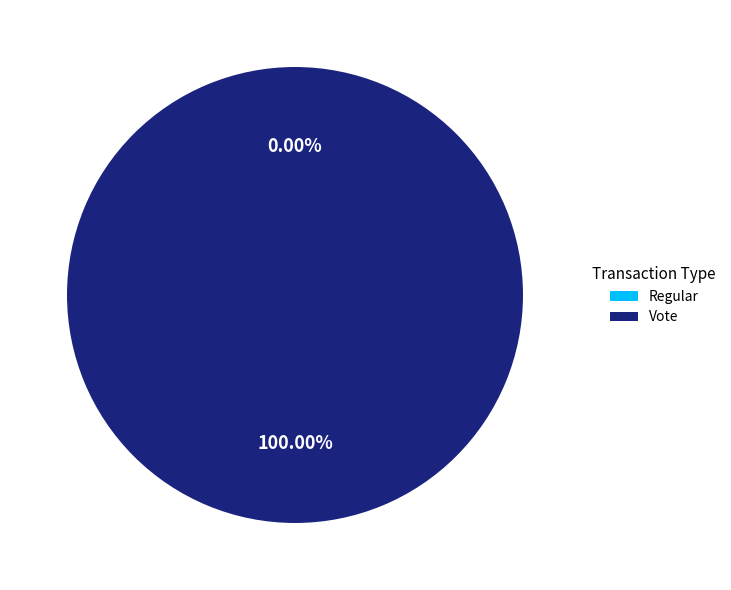

Which has a higher value, Regular or Vote?

Vote